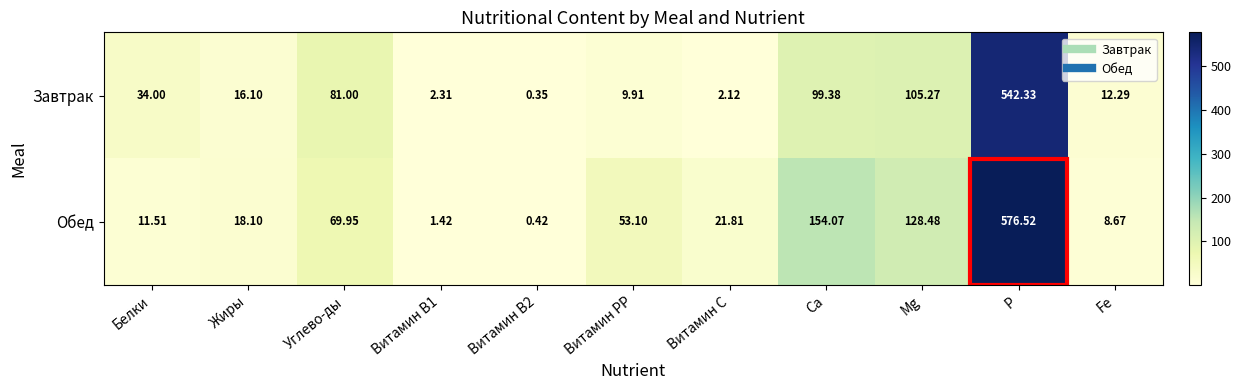

Which category has the highest value across all series?

P